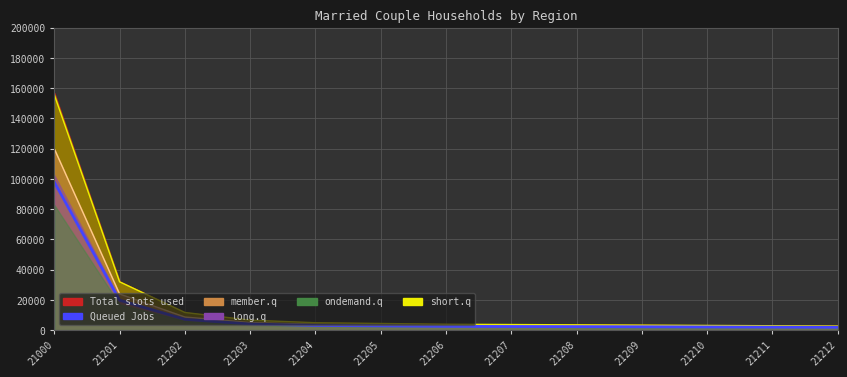

Which series has the widest spread of values?

short.q_line